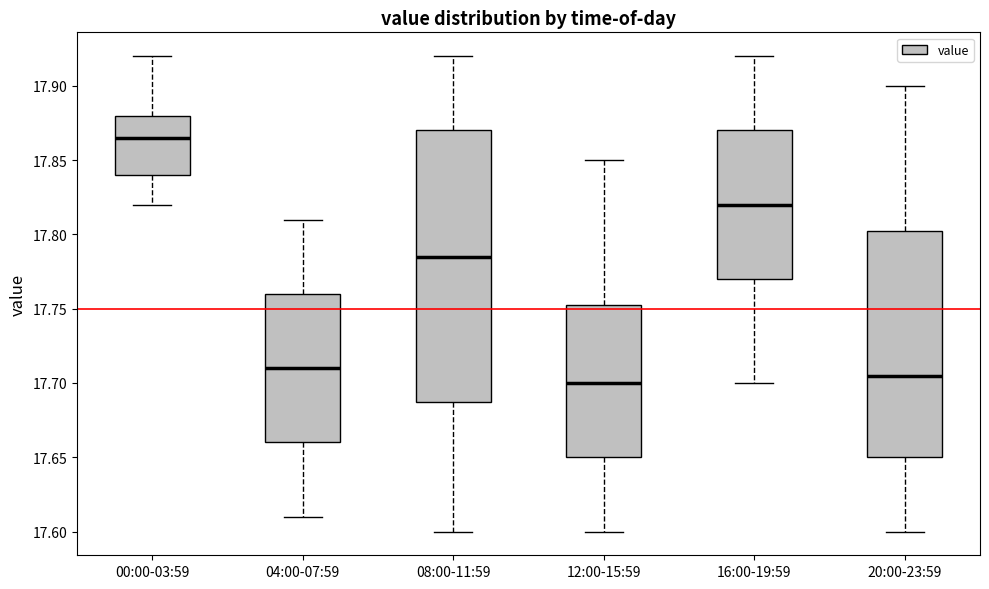

Reading left to right, transcribe this box plot: for each box, give where its median line is, the range the box spans, and where its two whiskers end, as read against the y-axis. The values are not printed on the chart, so give them approximately, as read against the axis.

00:00-03:59: median 17.865, box 17.840 to 17.880, whiskers 17.820 to 17.920
04:00-07:59: median 17.710, box 17.660 to 17.760, whiskers 17.610 to 17.810
08:00-11:59: median 17.785, box 17.690 to 17.870, whiskers 17.600 to 17.920
12:00-15:59: median 17.700, box 17.650 to 17.755, whiskers 17.600 to 17.850
16:00-19:59: median 17.820, box 17.770 to 17.870, whiskers 17.700 to 17.920
20:00-23:59: median 17.705, box 17.650 to 17.805, whiskers 17.600 to 17.900